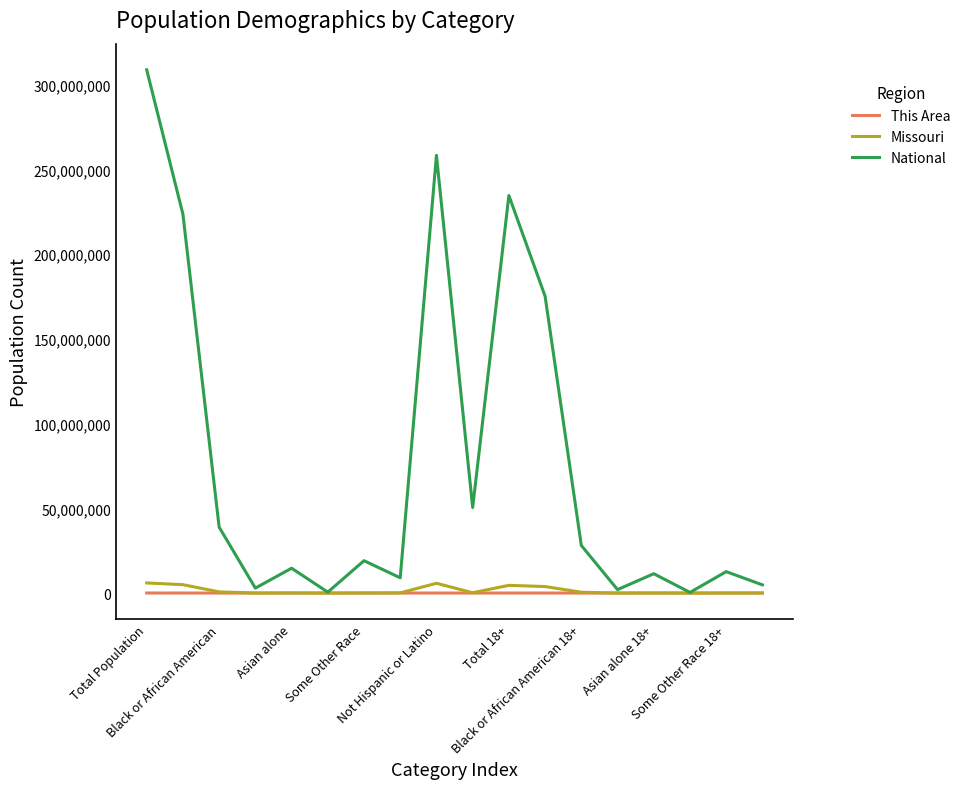

Count the number of data series in this chart.

3